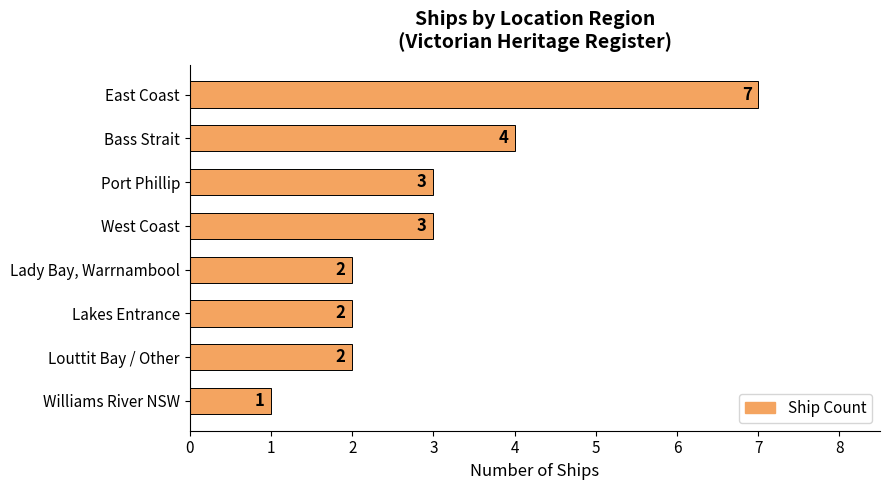

True or false: the data shows 2 at Lady Bay, Warrnambool.

True